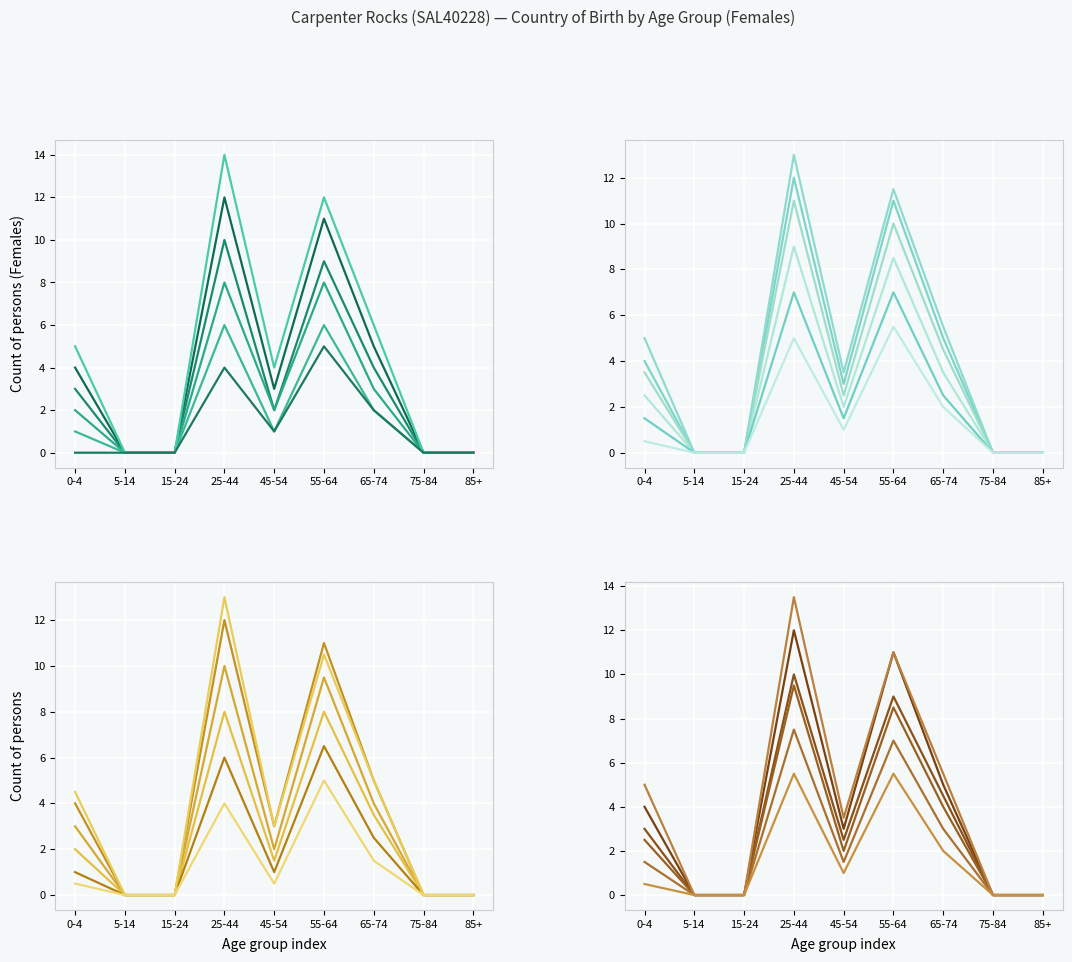

What is the label of the 2nd point from the left?

5-14